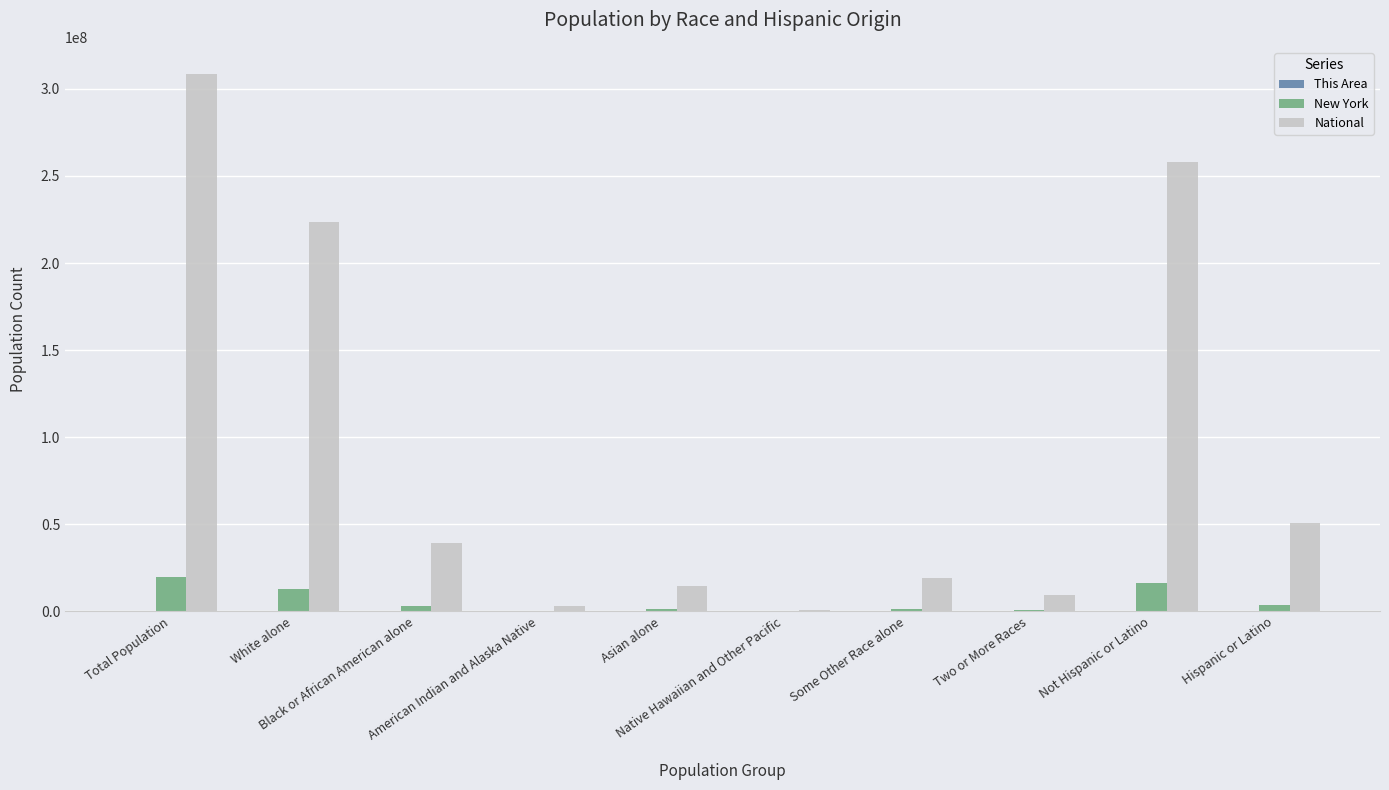

What is the greatest value displayed?

308745538